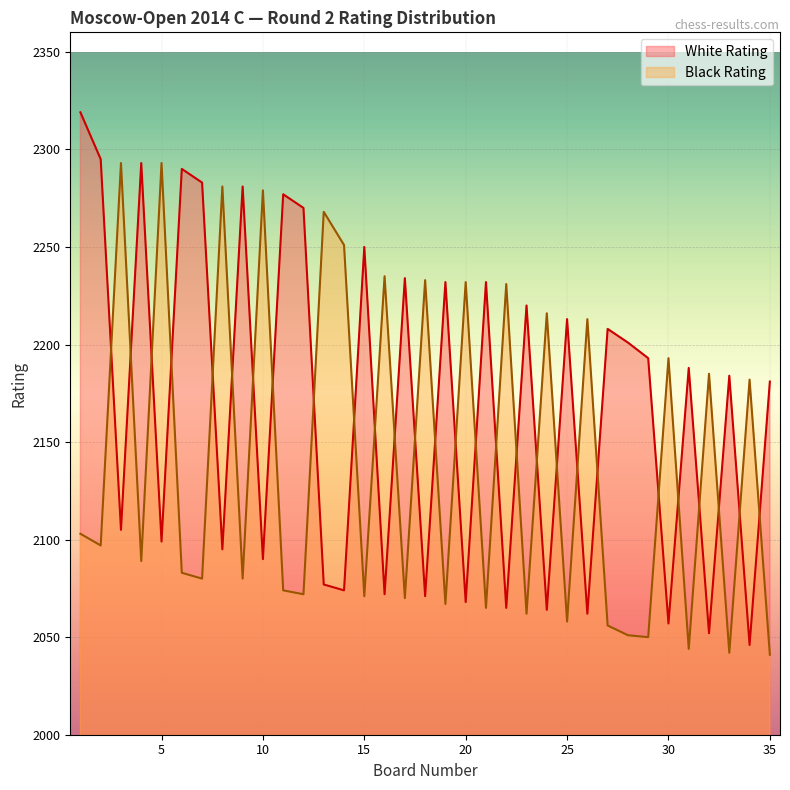

Which has a higher value, 32 or 12?

12